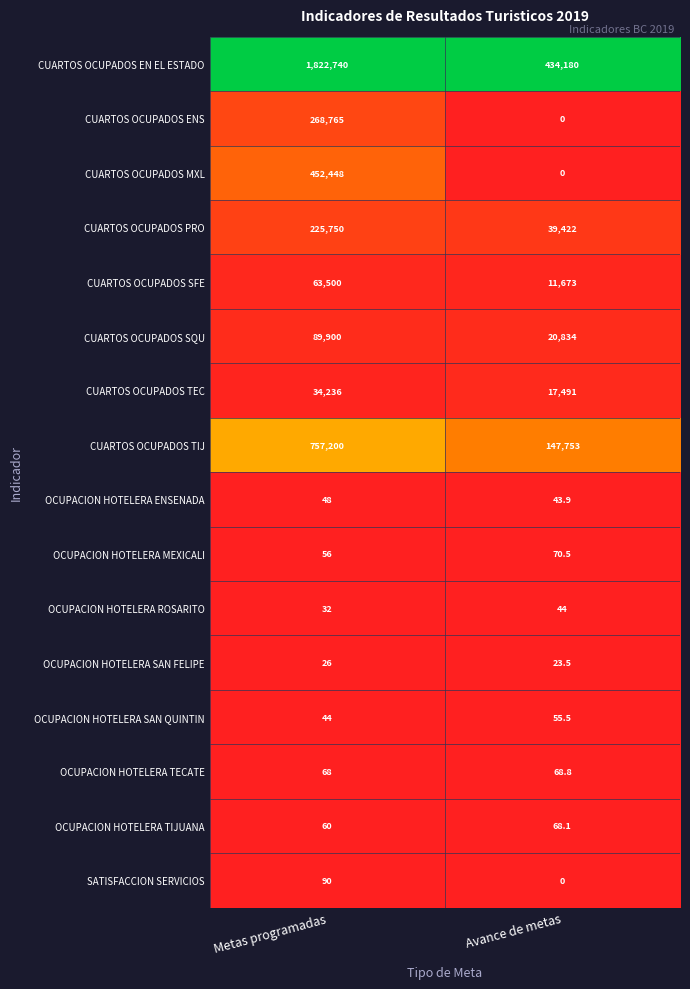

How many categories are shown in the chart?

2